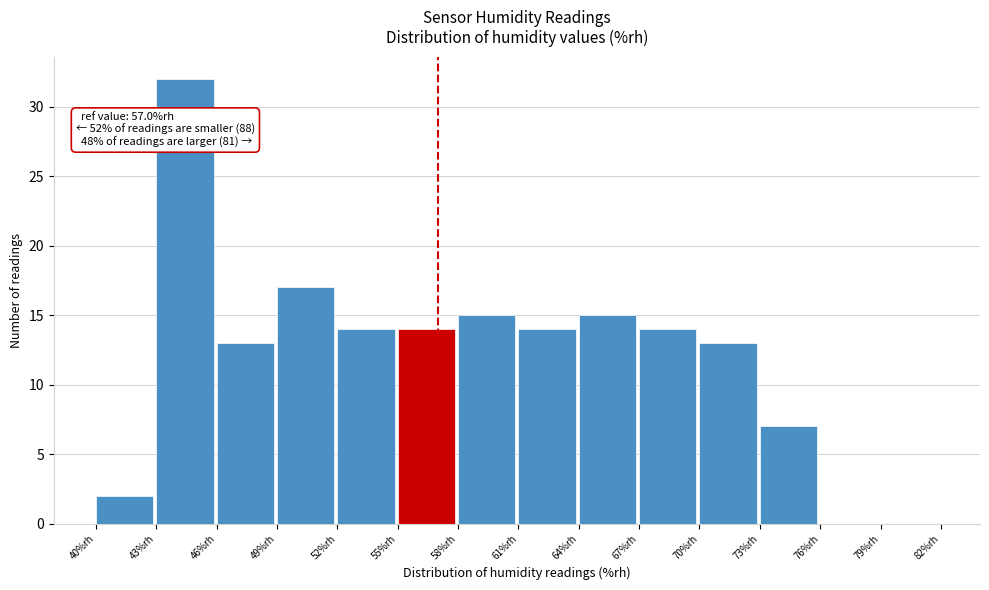

Which range on the x-axis has the tallest bar?

43 to 46